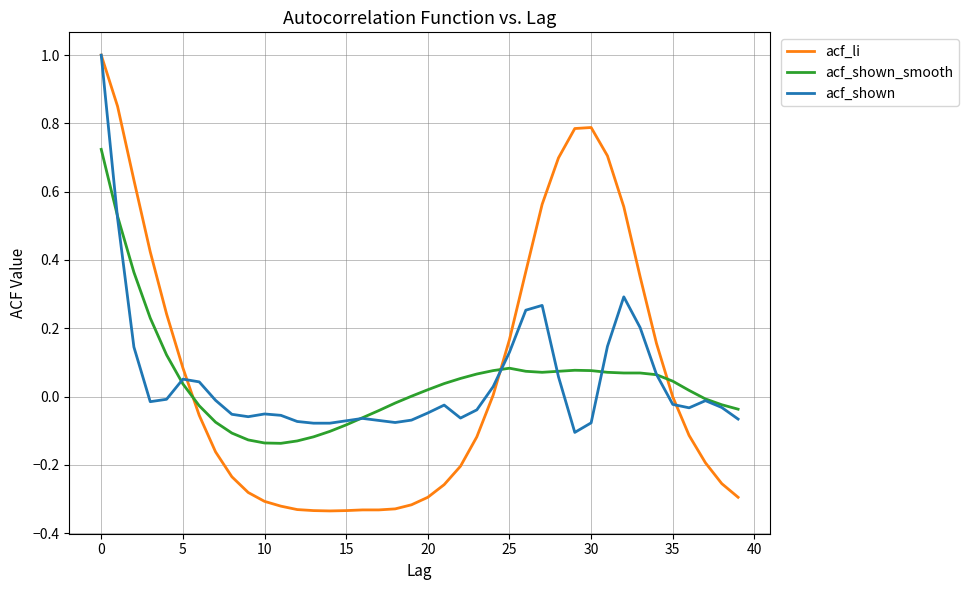

Which series ends up on top after the final intersection of acf_shown_smooth and acf_li?

acf_shown_smooth